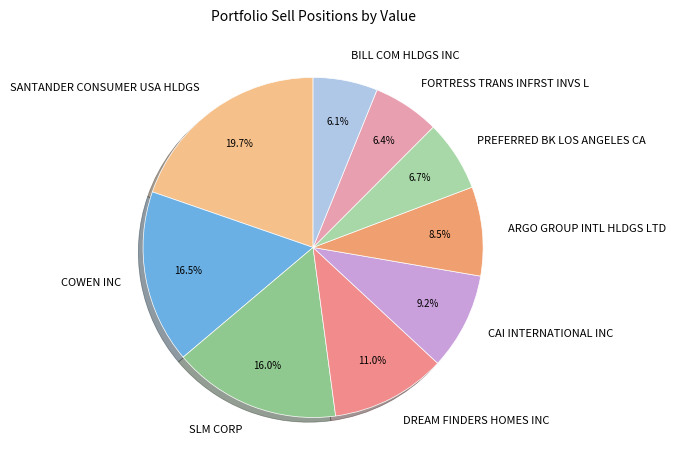

To the nearest percent, what percentage of the pie is CAI INTERNATIONAL INC?

9%